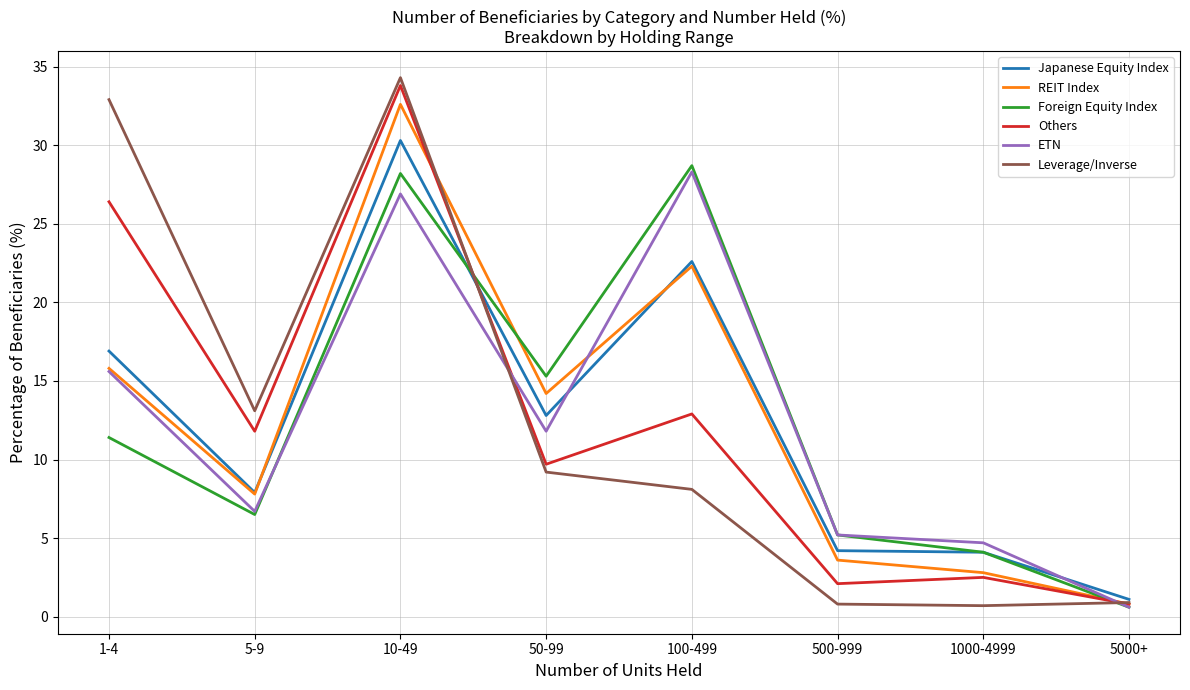

What is the sum of the Leverage/Inverse values at 5000+ and 500-999?

1.7